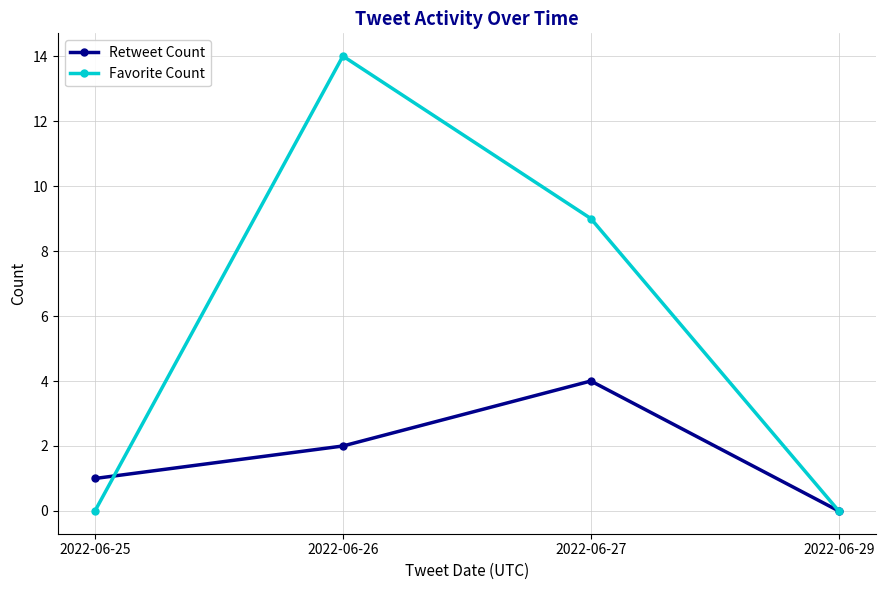

What is the sum of the Retweet Count values at 2022-06-26 and 2022-06-25?

3